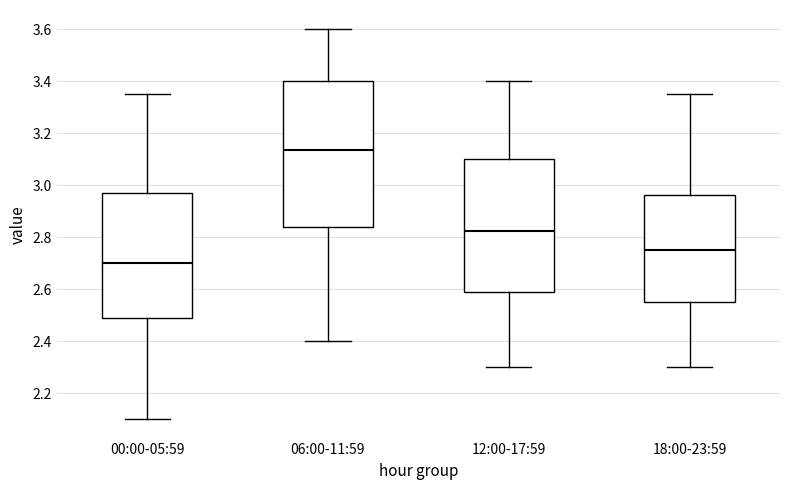

Reading left to right, read every box against the y-axis: the position of its median line, the range the box covers, and the ends of its whiskers. The values are not printed on the chart, so give them approximately, as read against the axis.

00:00-05:59: median 2.70, box 2.50 to 2.98, whiskers 2.10 to 3.36
06:00-11:59: median 3.14, box 2.84 to 3.40, whiskers 2.40 to 3.60
12:00-17:59: median 2.82, box 2.58 to 3.10, whiskers 2.30 to 3.40
18:00-23:59: median 2.76, box 2.56 to 2.96, whiskers 2.30 to 3.36